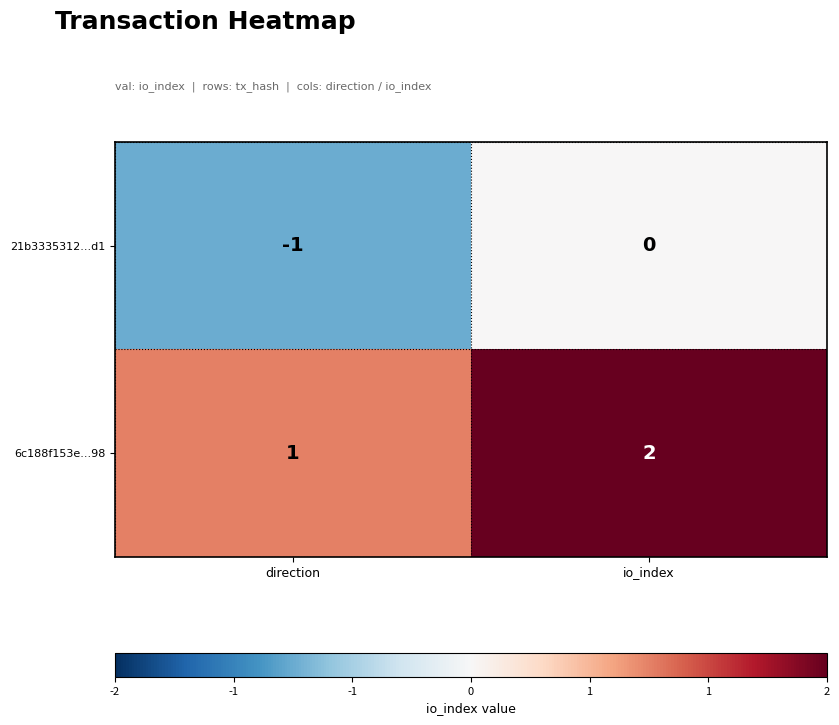

What is the sum of the 6c188f153e...98 values at direction and io_index?

3